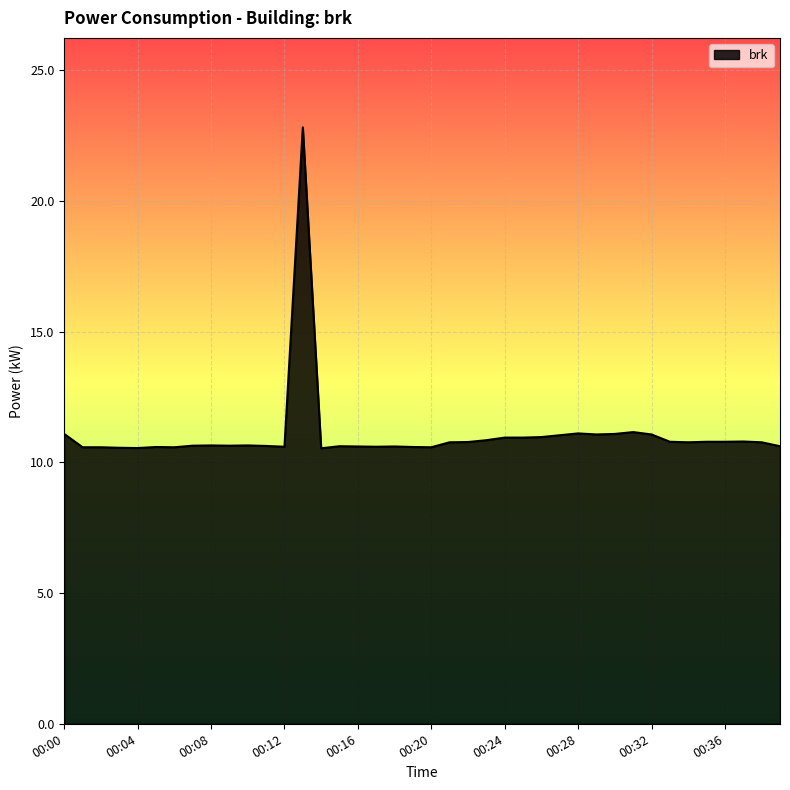

Does the chart display data point markers on the line(s)?

No